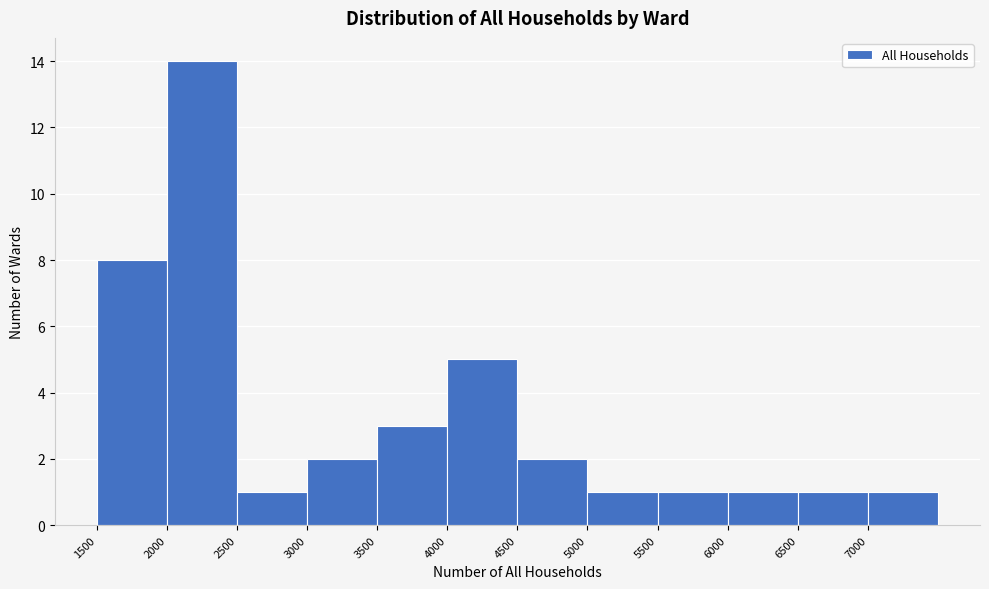

Which range on the x-axis has the tallest bar?

2000 to 2500